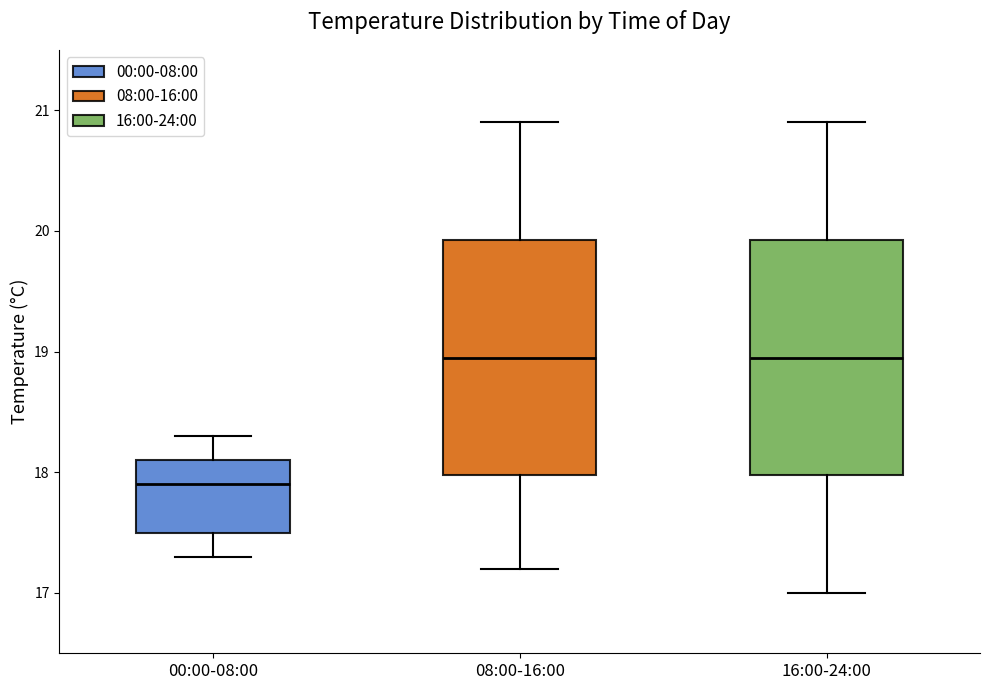

Which box's median line is the lowest?

00:00-08:00